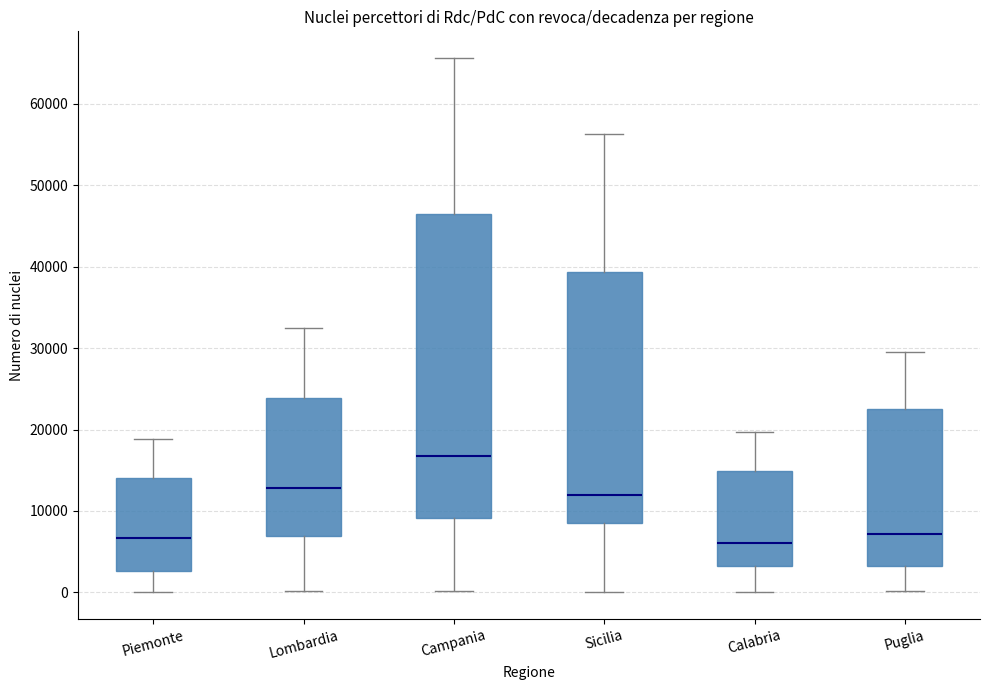

Where does the median line of the box for Lombardia sit on the y-axis? The values are not printed on the chart, so give them approximately, as read against the axis.

13000